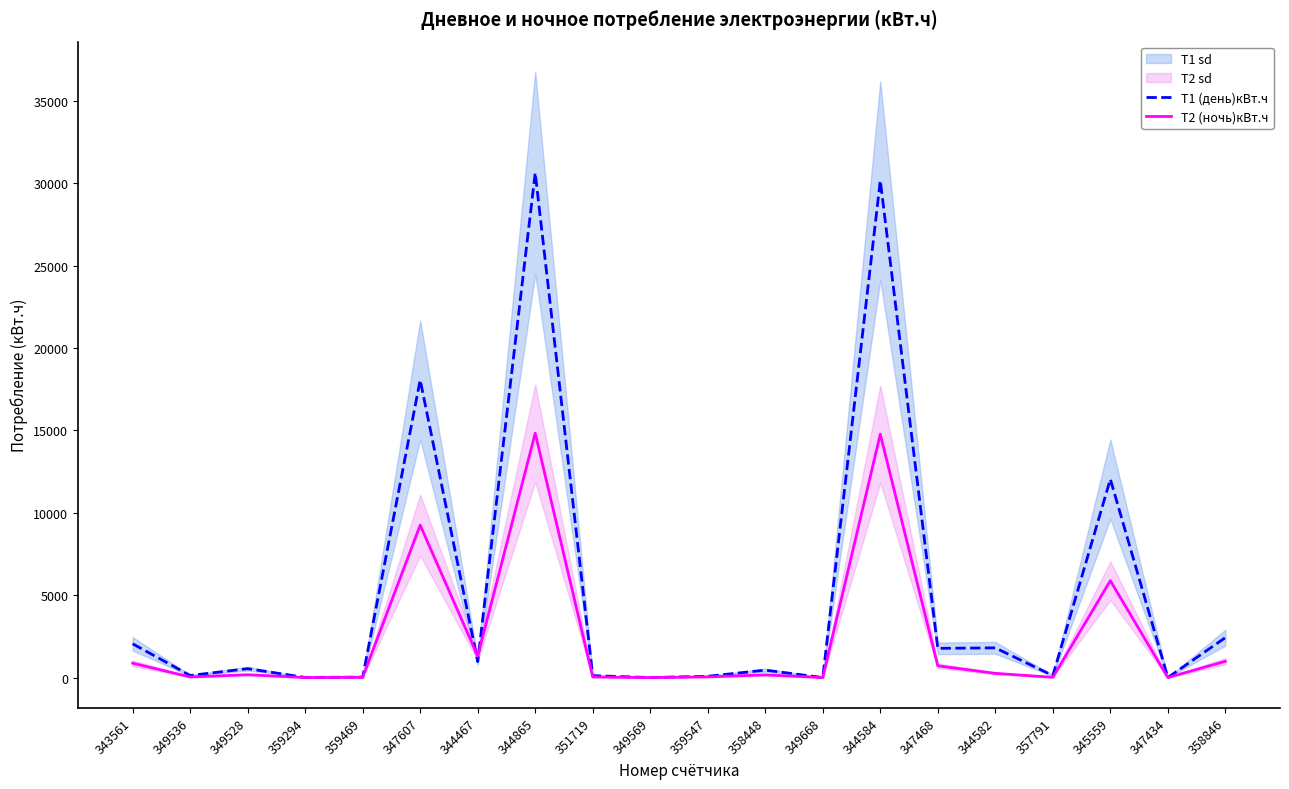

At which category does Т1 (день)кВт.ч reach its first local valley?

349536